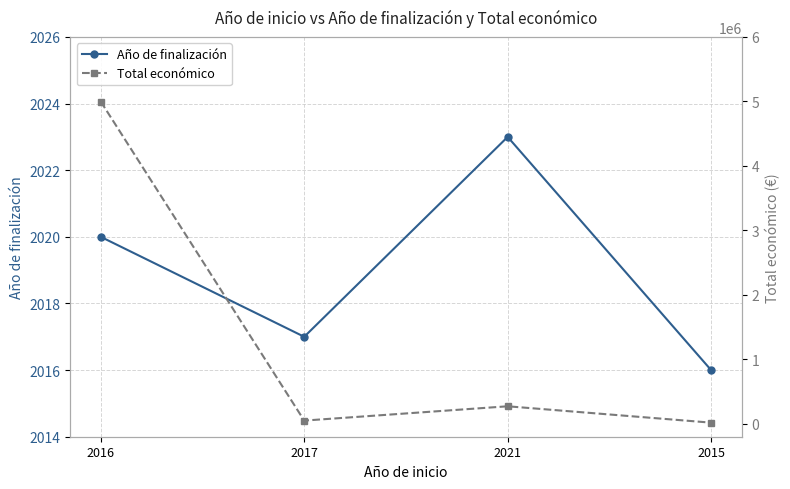

Where is the first local maximum for Total económico?

2021